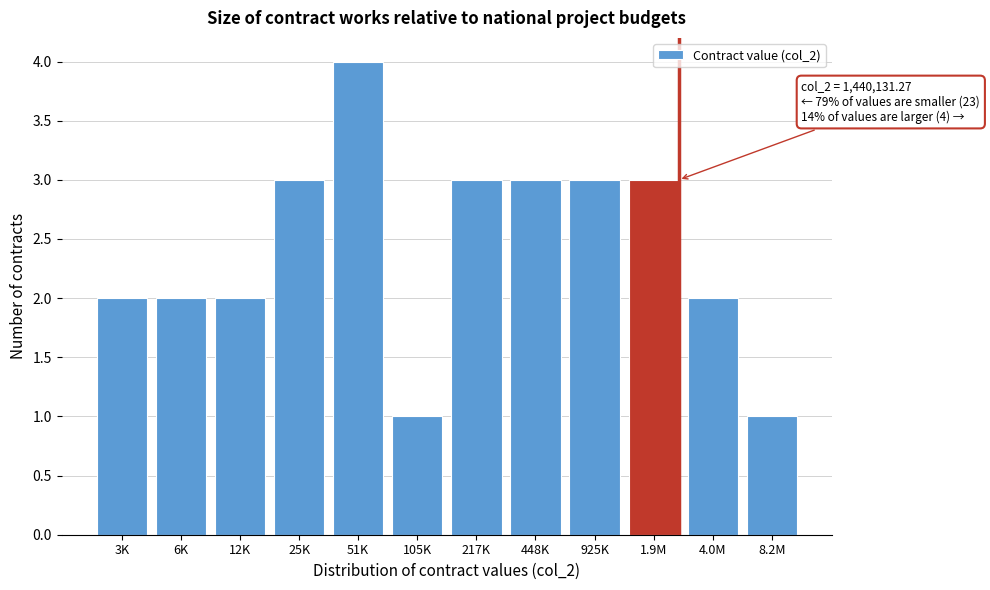

Reading left to right, extract all data points from this chart.

2	2	2	3	4	1	3	3	3	3	2	1